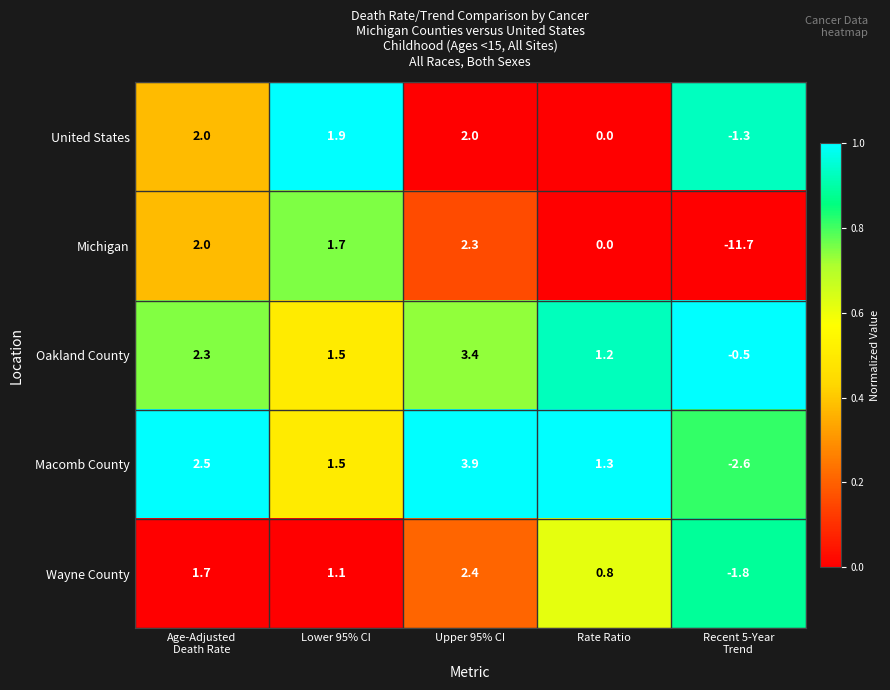

Which series changed the most between Rate Ratio and Recent 5-Year
Trend?

Michigan